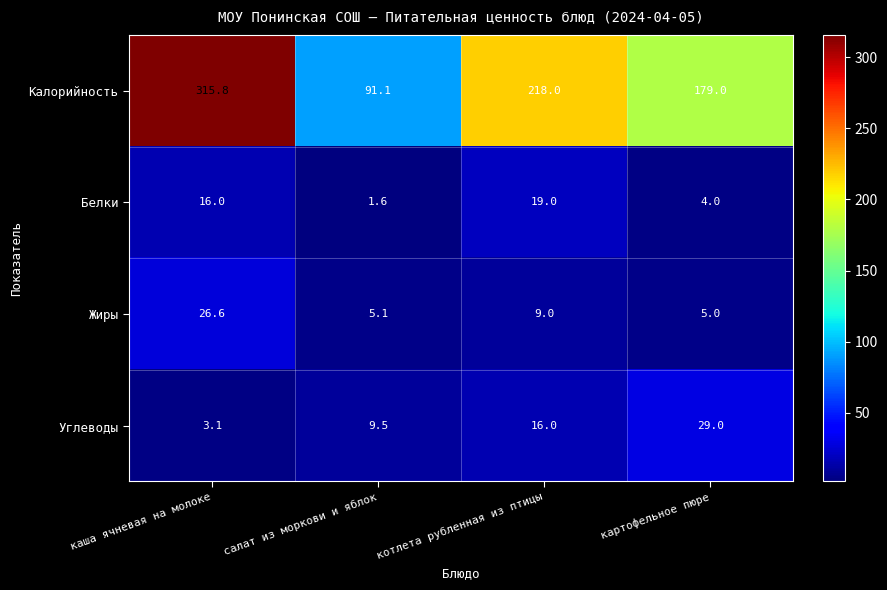

Reading left to right, transcribe all the data shown in this chart.

Калорийность: 315.8	91.1	218.0	179.0
Белки: 16.0	1.6	19.0	4.0
Жиры: 26.6	5.1	9.0	5.0
Углеводы: 3.1	9.5	16.0	29.0